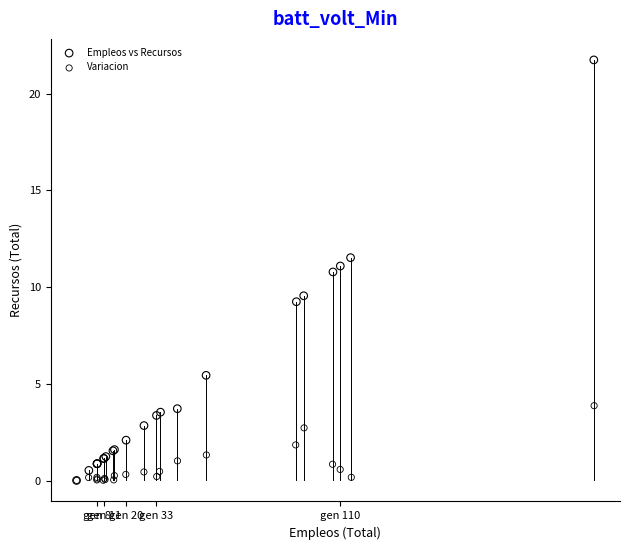

Which series has the widest spread of Y values?

Empleos vs Recursos